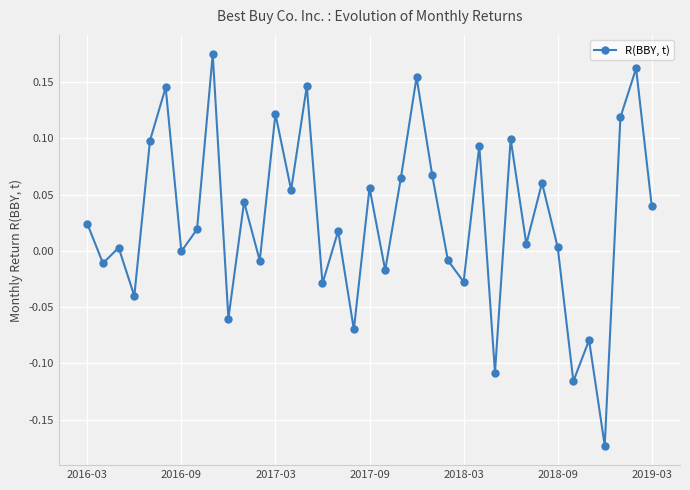

What is the difference between the maximum and second lowest values?

0.3